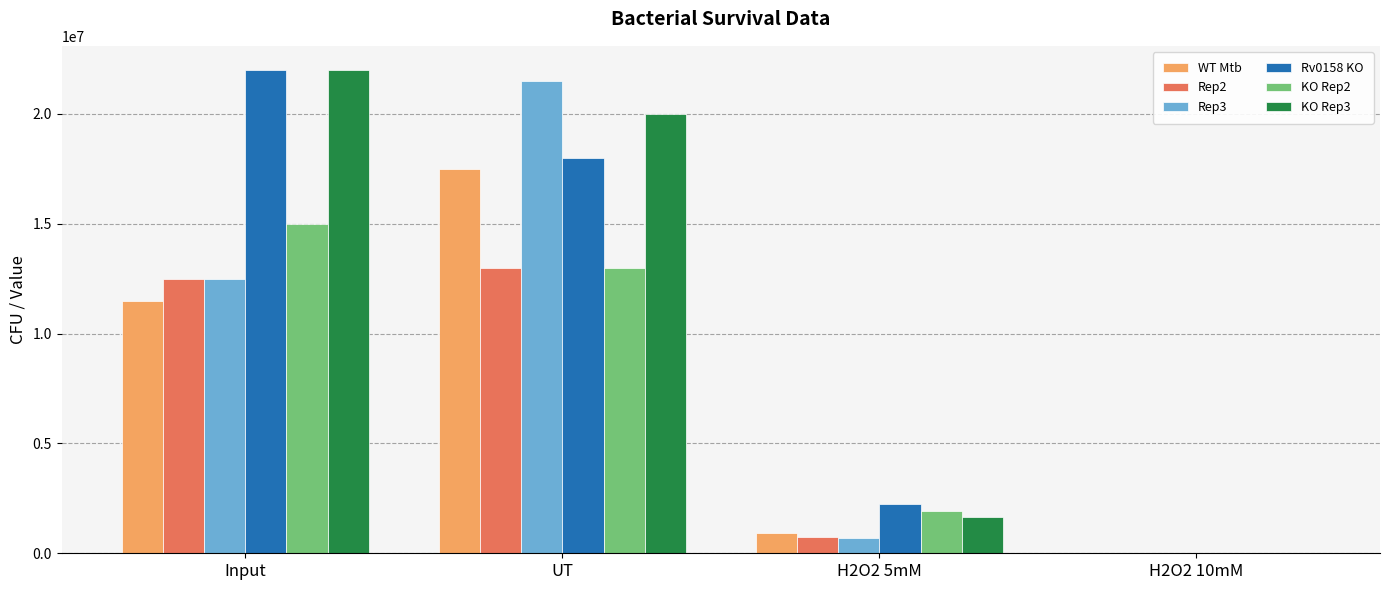

At which label is WT Mtb closest to 8750275?

Input